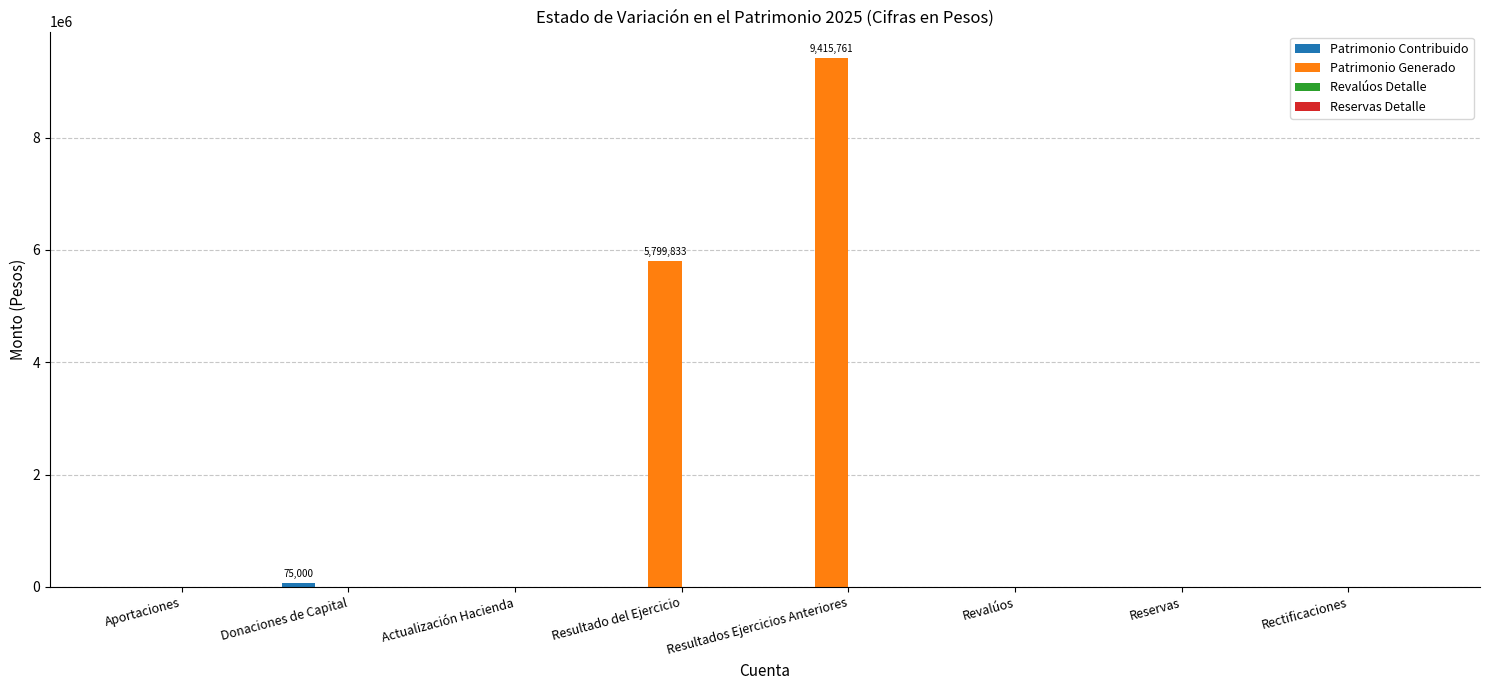

Which category has the highest value across all series?

Resultados Ejercicios Anteriores